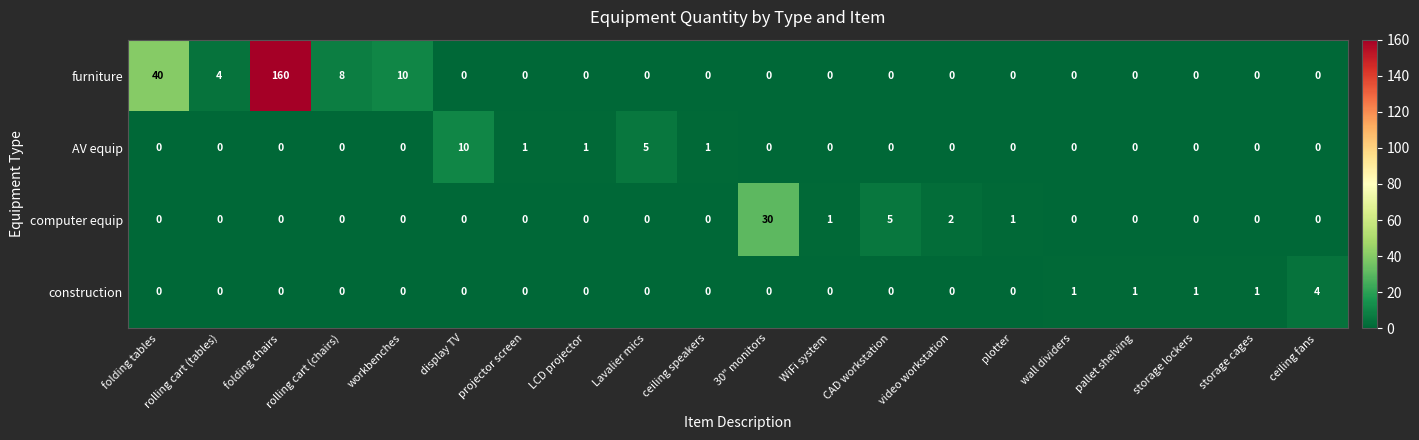

The AV equip series shows 0 at WiFi system. True or false?

True